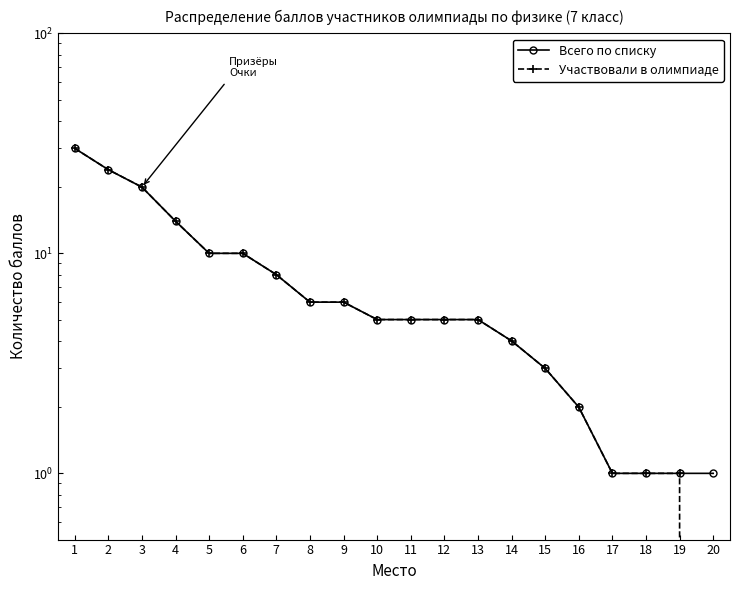

What is the difference between the second highest and second lowest values in the Участвовали в олимпиаде series?

23